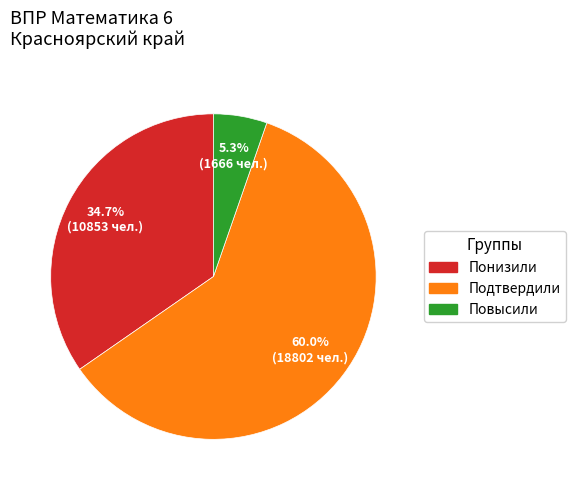

Count the number of slices in the pie.

3